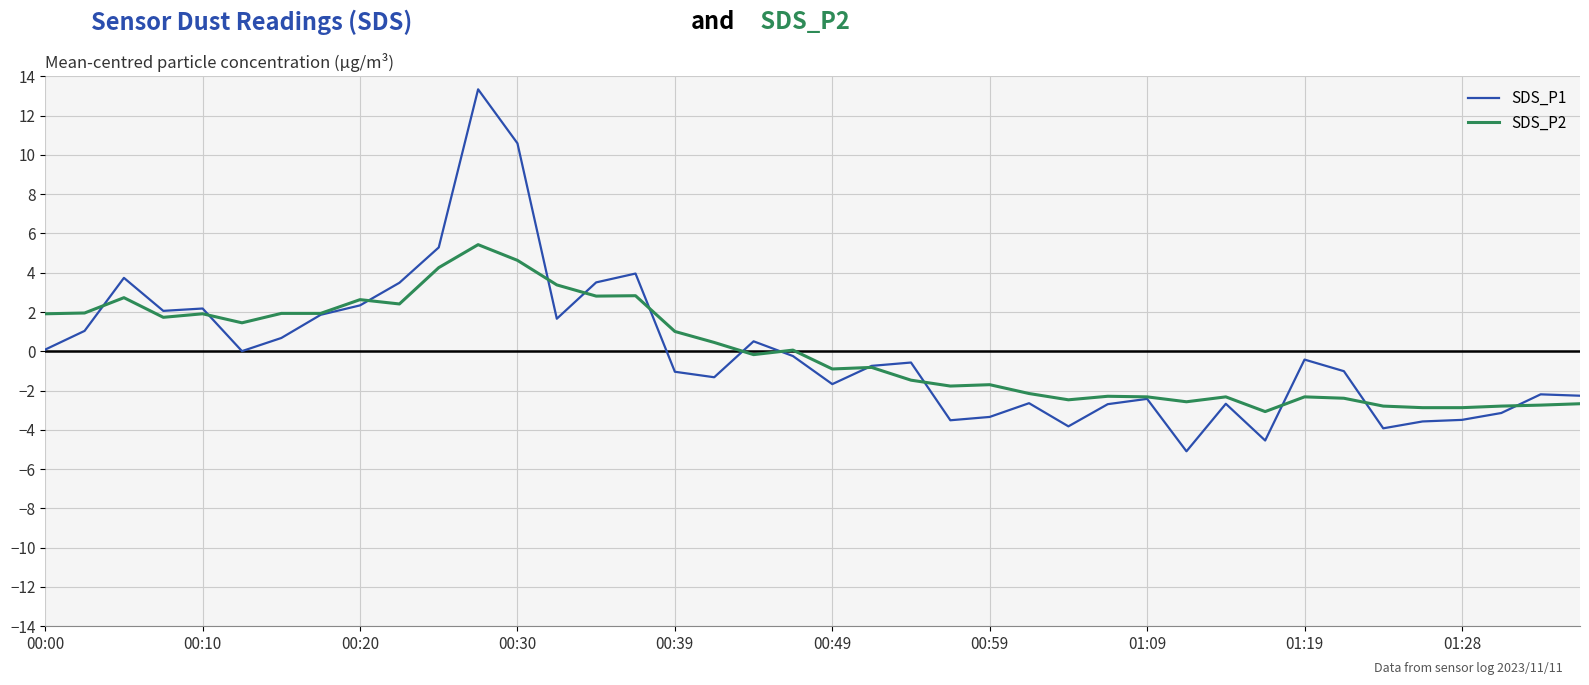

What is the greatest value displayed?

13.3